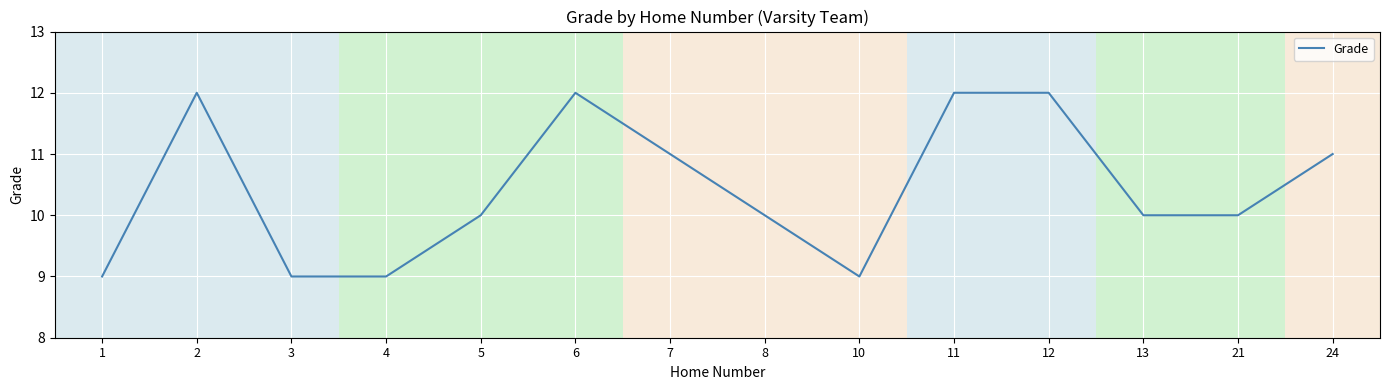

What is the minimum value shown in the chart?

9